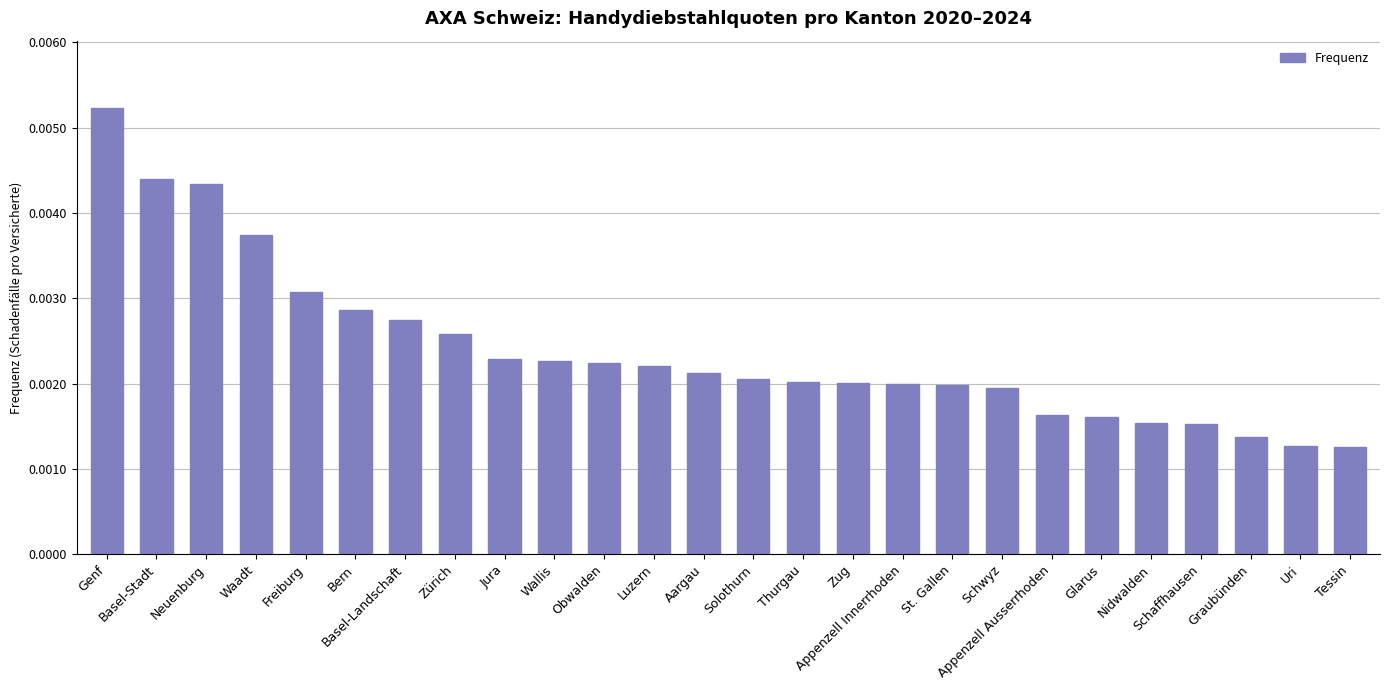

Rank the categories by value from highest to lowest.

Genf, Basel-Stadt, Neuenburg, Waadt, Freiburg, Bern, Basel-Landschaft, Zürich, Jura, Wallis, Obwalden, Luzern, Aargau, Solothurn, Thurgau, Zug, Appenzell Innerrhoden, St. Gallen, Schwyz, Appenzell Ausserrhoden, Glarus, Nidwalden, Schaffhausen, Graubünden, Uri, Tessin